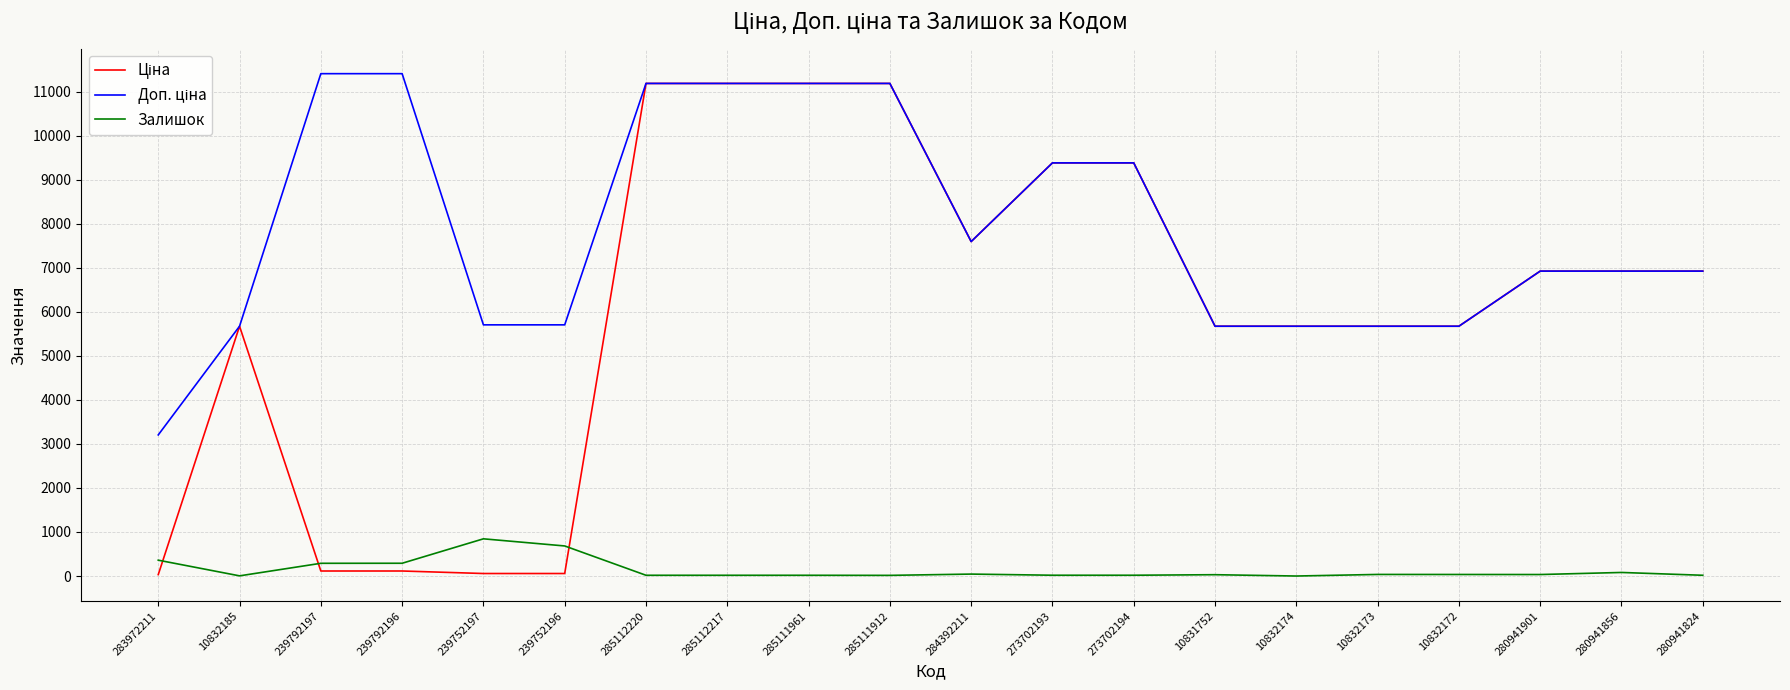

What is the maximum value for Залишок?

845.0